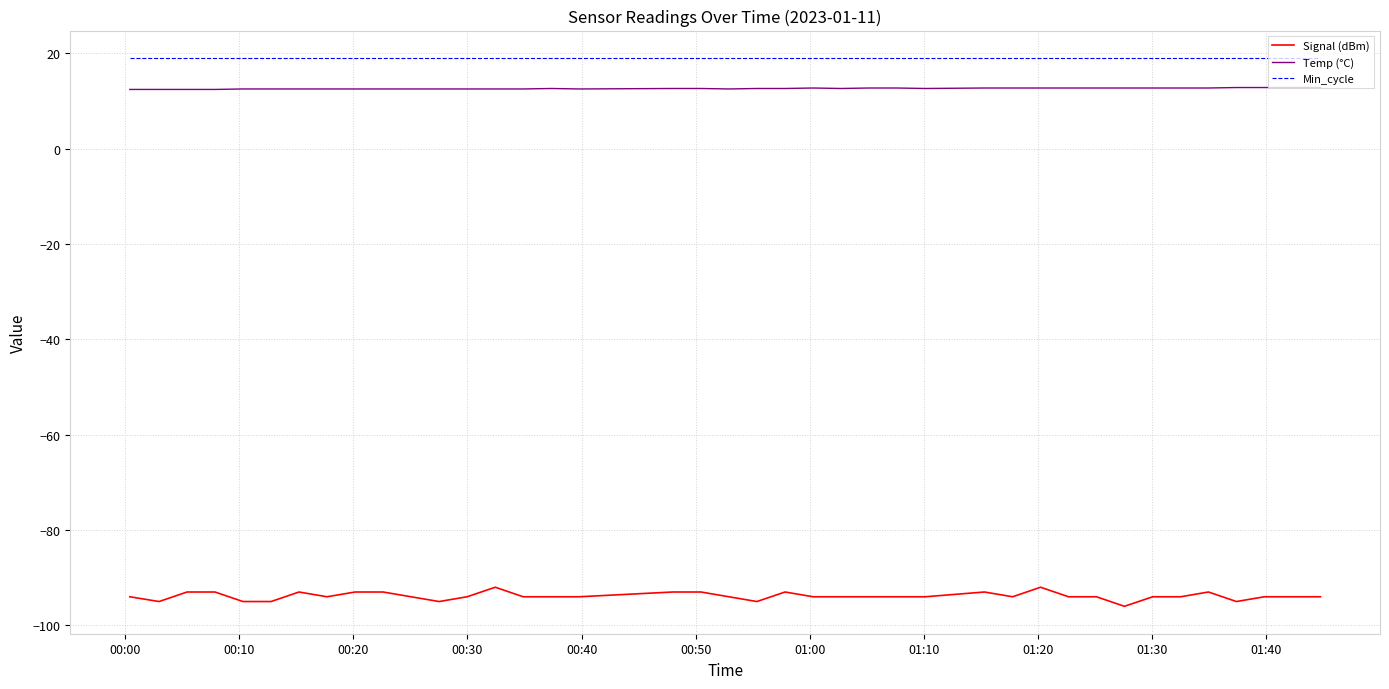

What is the difference between the maximum and minimum values in the Signal (dBm) series?

4.0